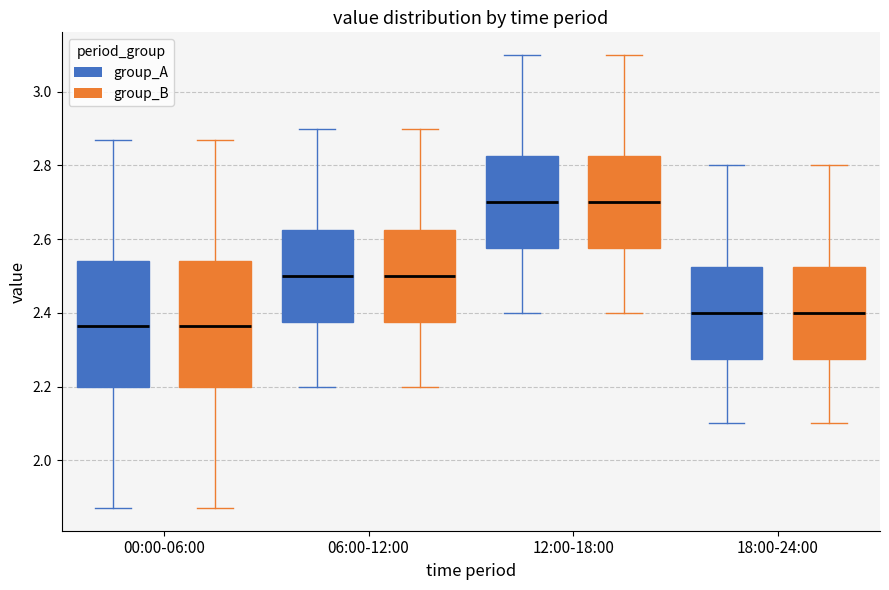

Where is the lower edge of the box for 18:00-24:00 (group_B) on the y-axis? The values are not printed on the chart, so give them approximately, as read against the axis.

2.28